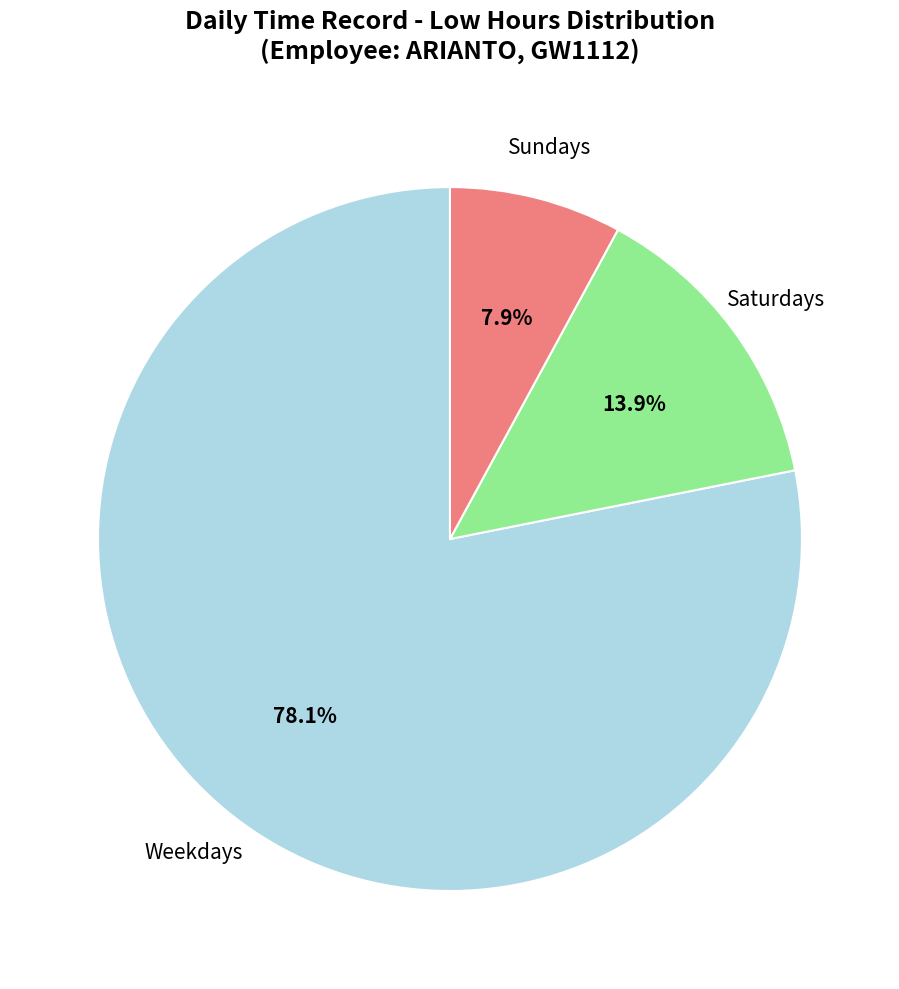

Does any single category account for the majority?

Yes